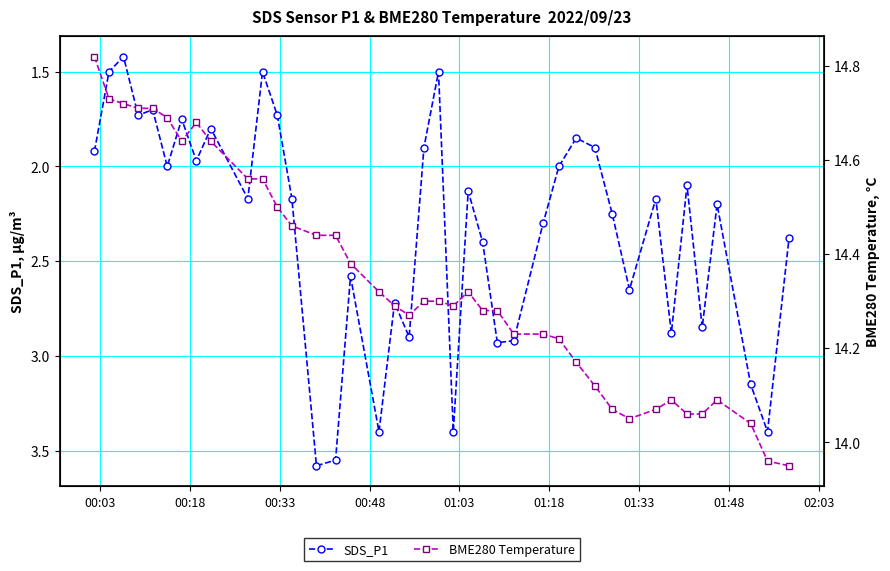

What are all the series names shown in the legend?

SDS_P1, BME280 Temperature